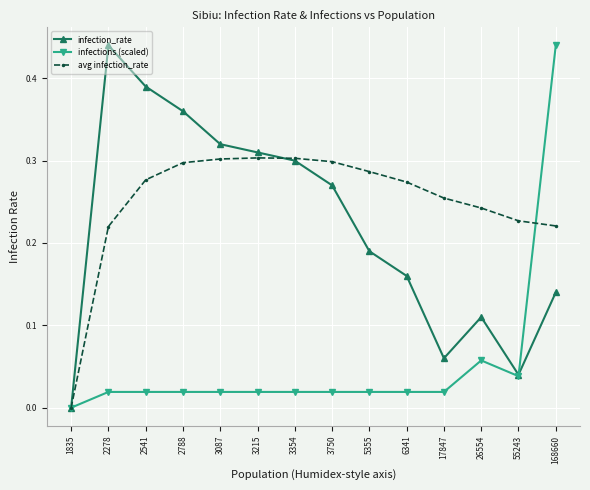

Between 3215 and 5355, which series saw the biggest shift?

infection_rate